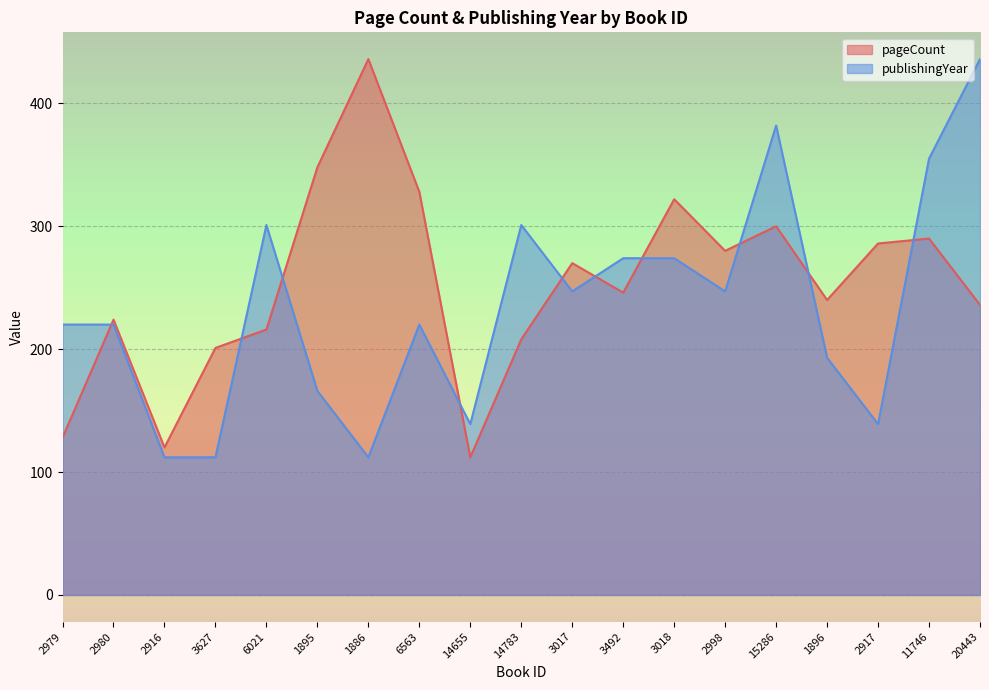

Which category has the lowest value across all series?

14655